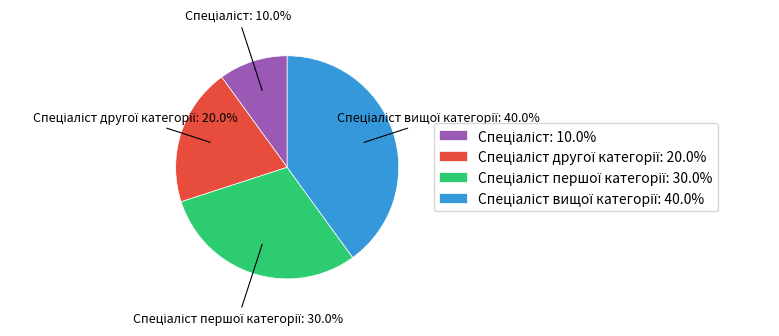

Does any single category account for the majority?

No